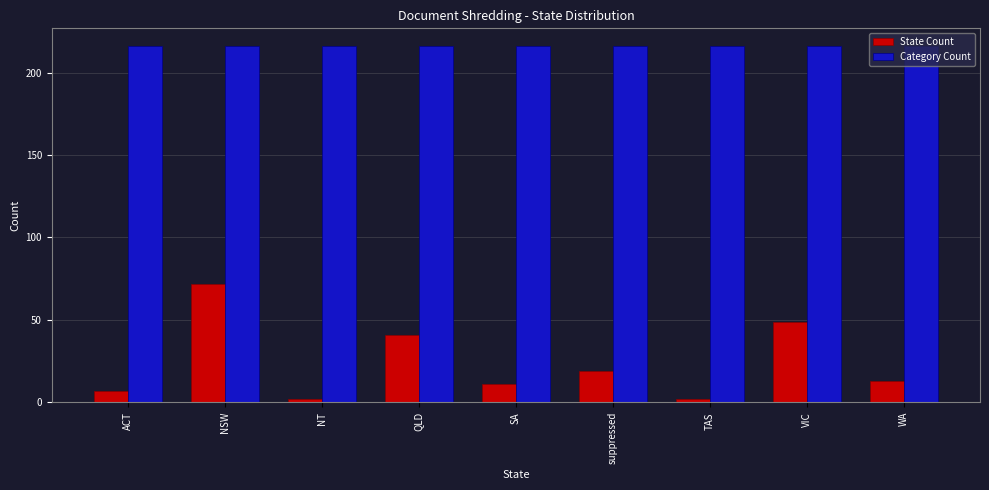

How many distinct data groups are displayed?

2